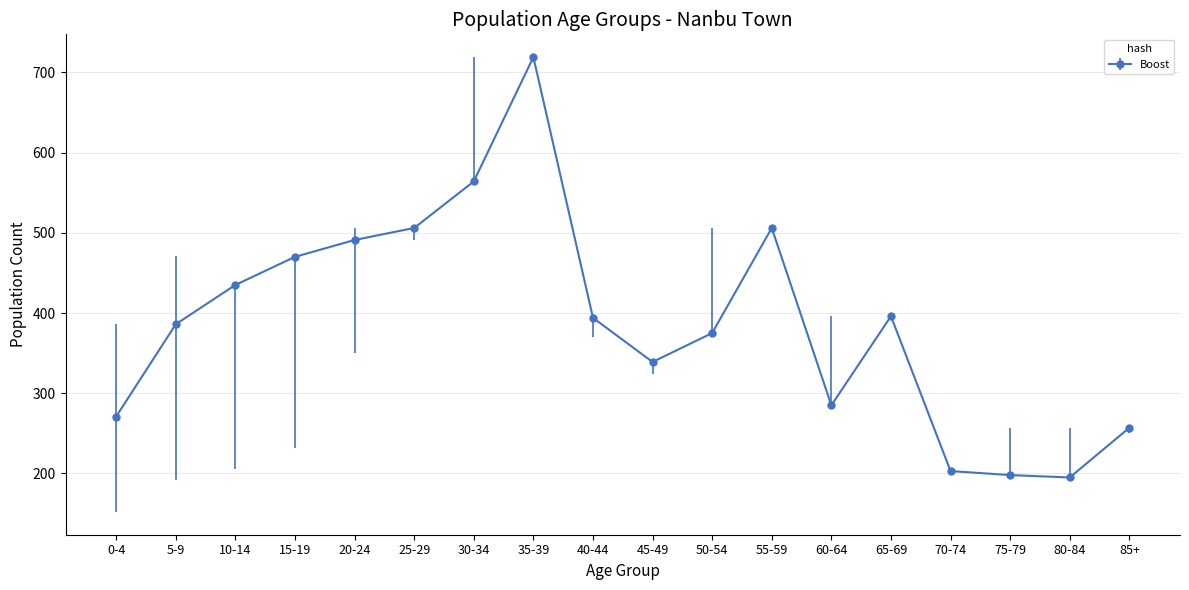

Is it true that the value at 20-24 is 491?

True